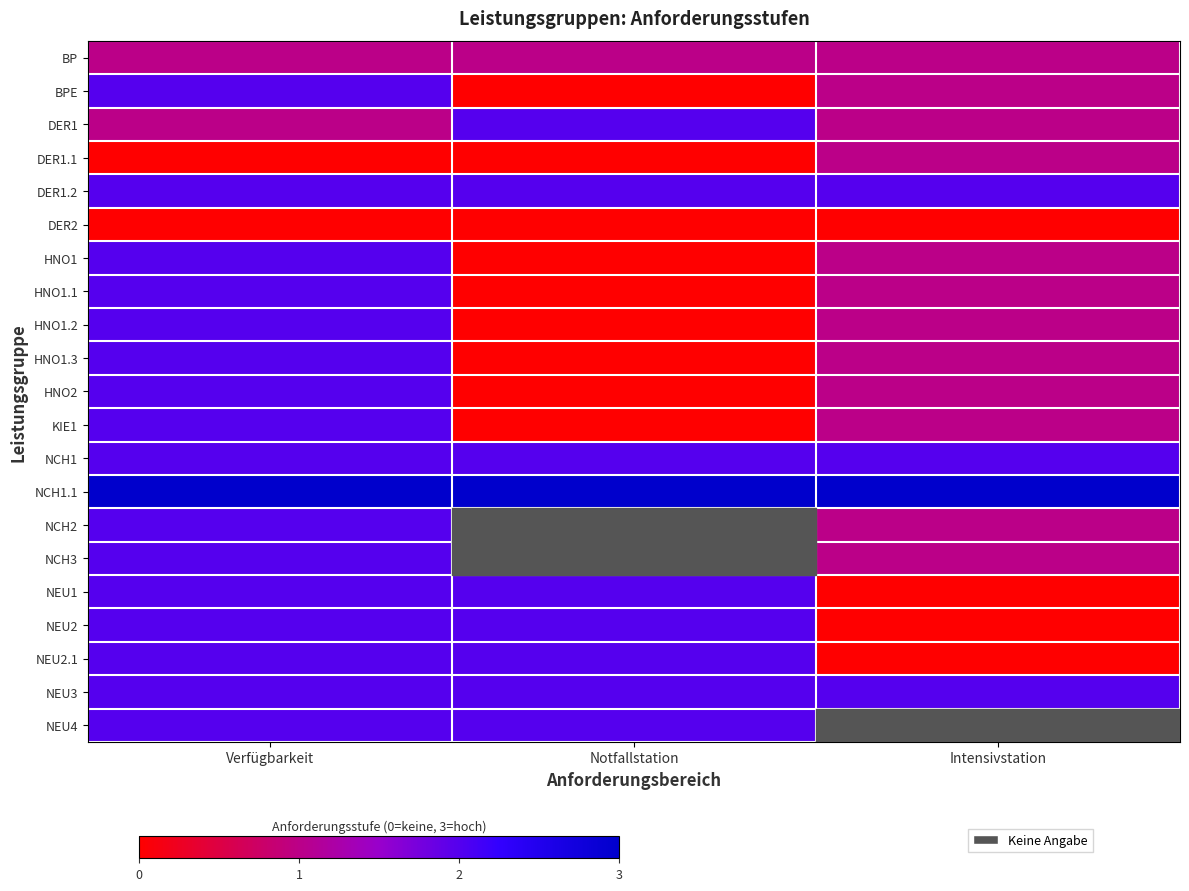

Is the value of DER1 at Intensivstation greater than the value of HNO1.2 at Verfügbarkeit?

No